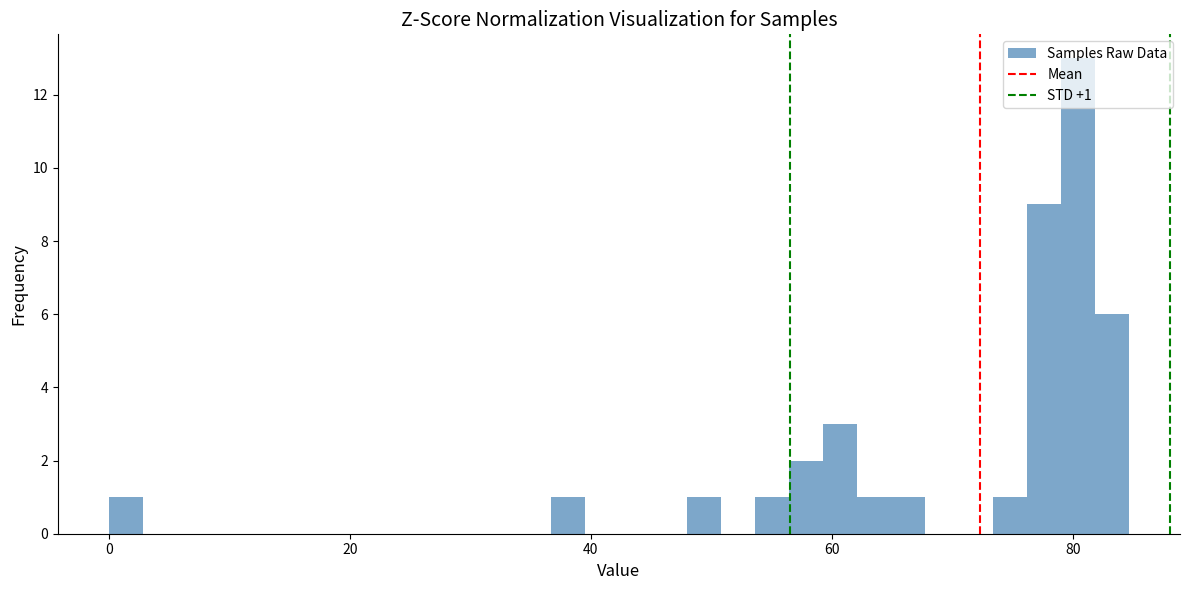

Read against the x-axis, roughly where is the centre of the tallest bar?

80